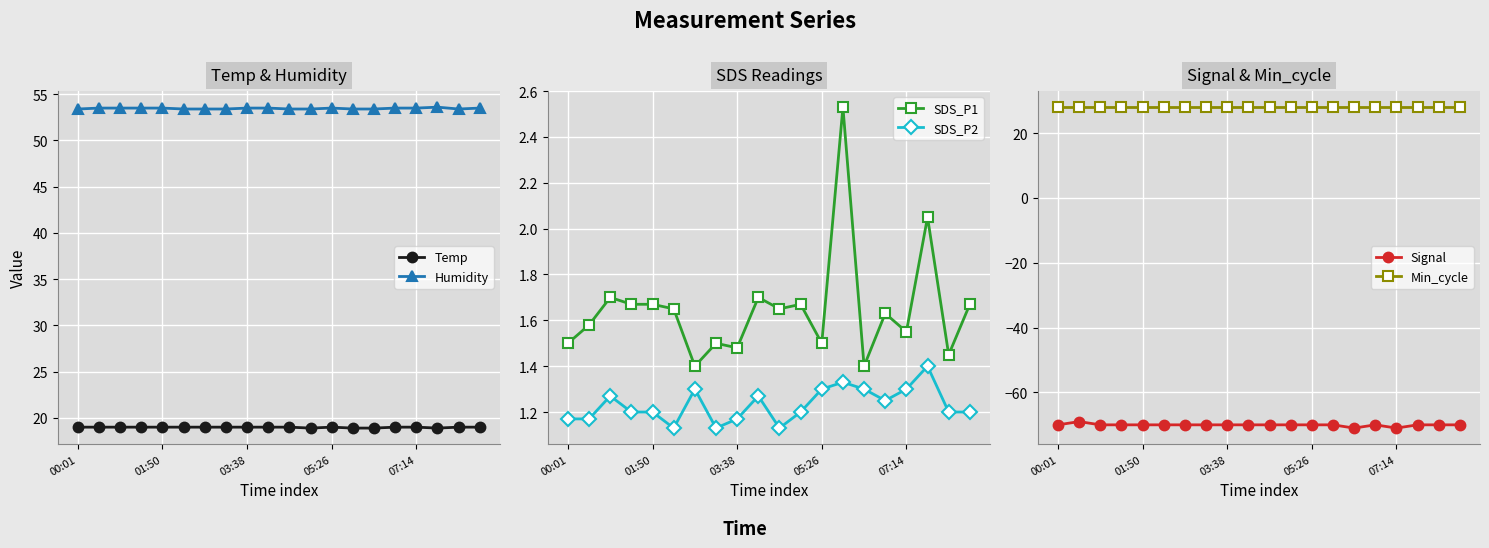

True or false: Humidity has more than 0 points higher than both neighbors.

True